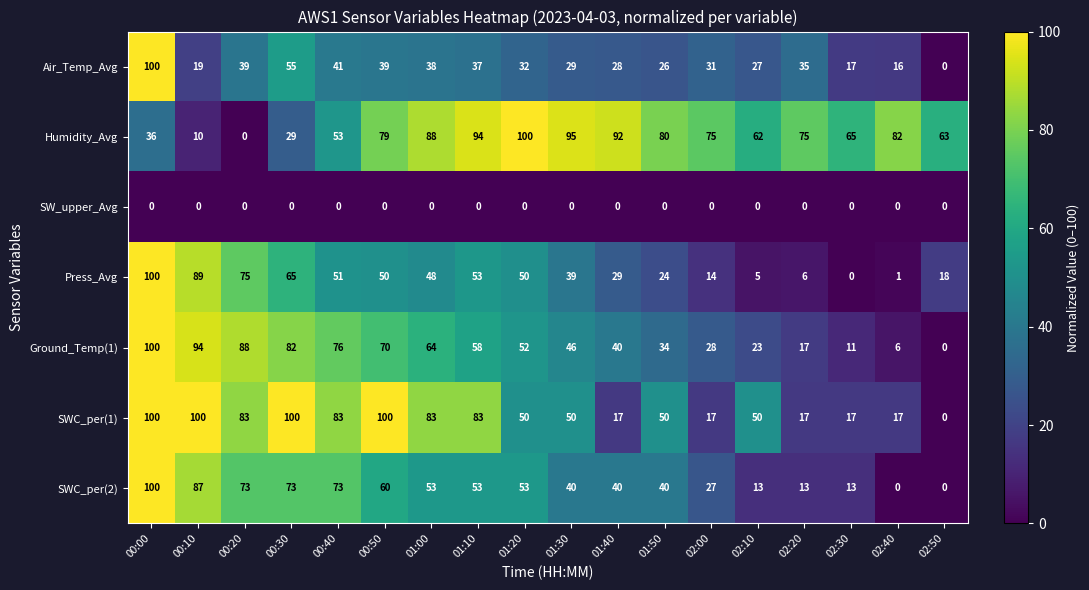

What is the maximum value shown in the chart?

100